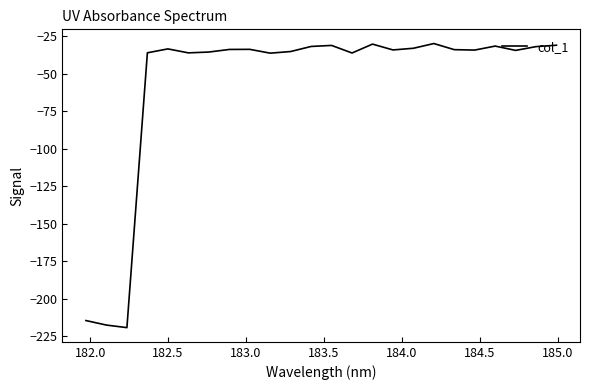

How many interior local valleys (lower than both neighbors) does the data have?

7